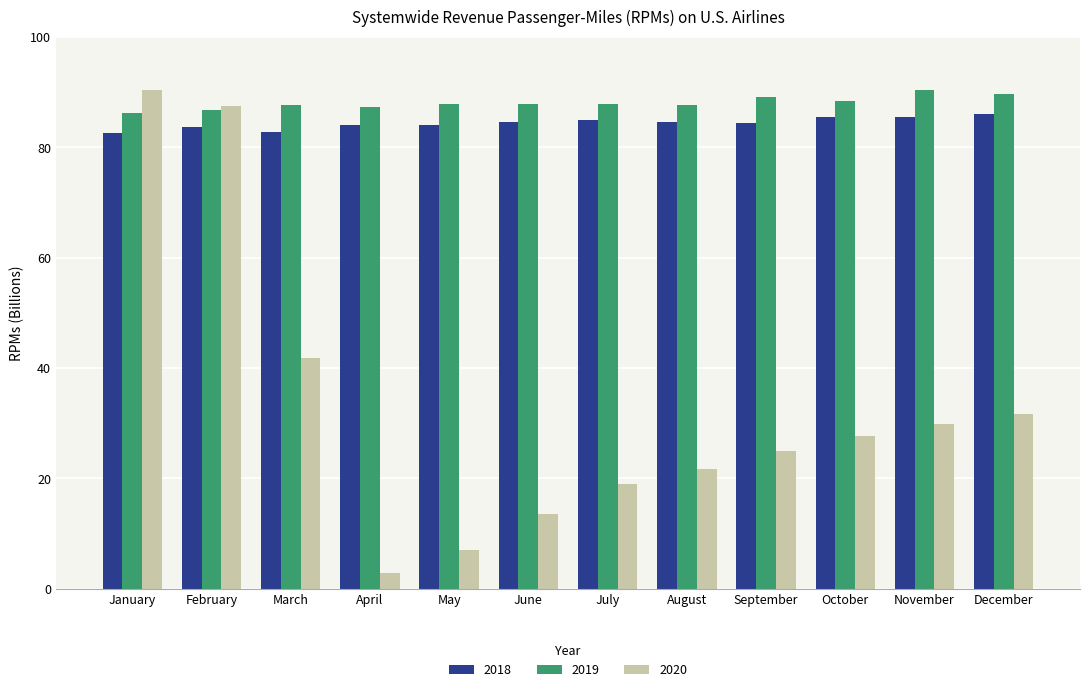

True or false: 2020 has a value of 122.3 at February.

False